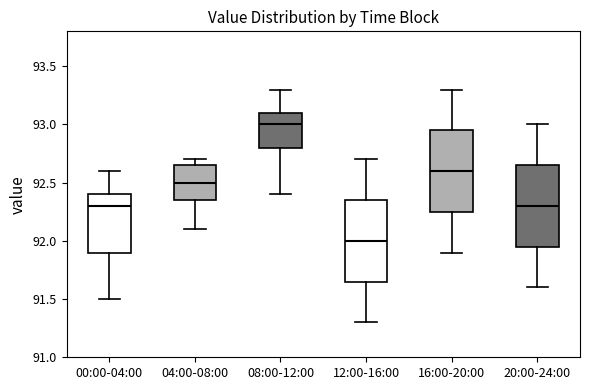

Which box's median line is the lowest?

12:00-16:00